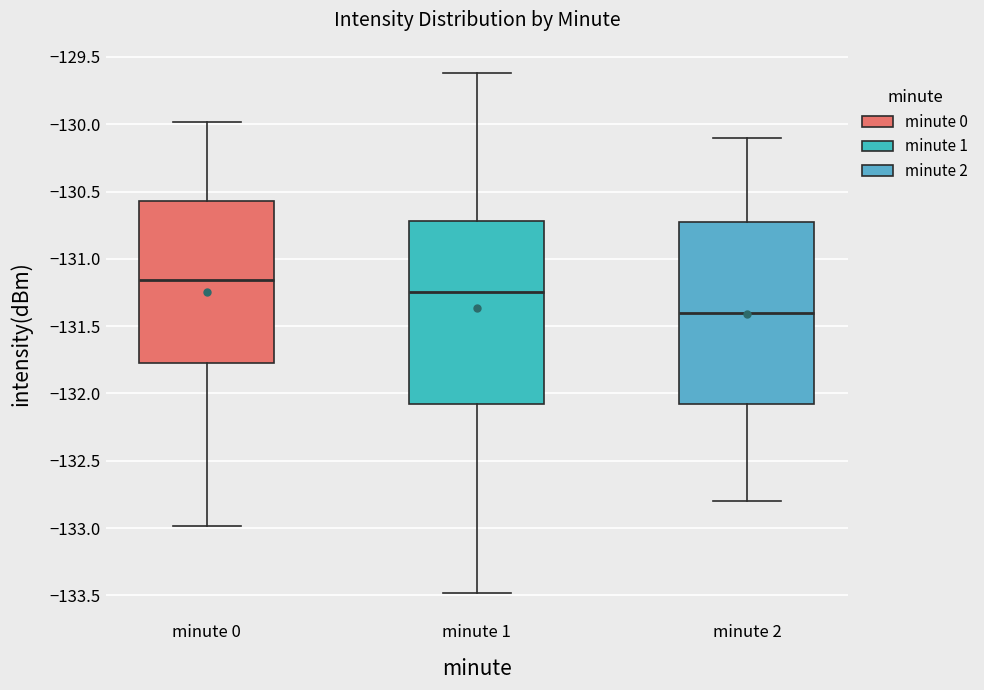

Which box has the highest median line?

minute 0